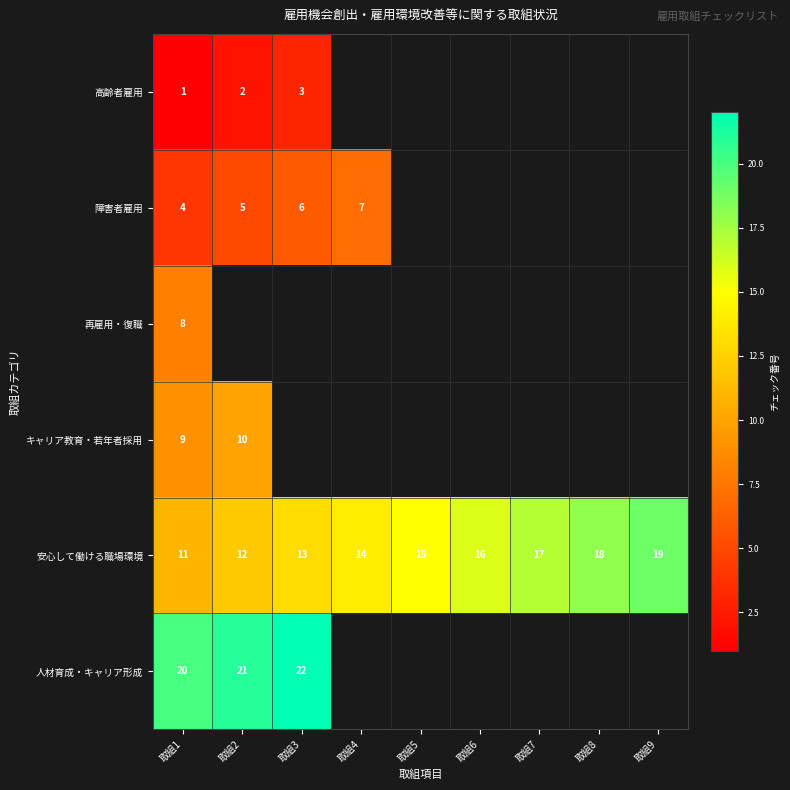

What is the sum of the 人材育成・キャリア形成 values at 取組1 and 取組2?

41